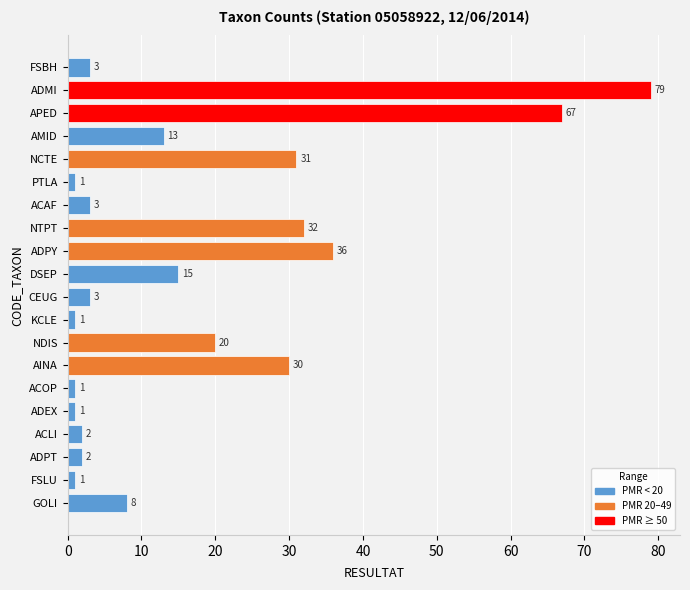

Reading top to bottom, extract all data points from this chart.

3	79	67	13	31	1	3	32	36	15	3	1	20	30	1	1	2	2	1	8